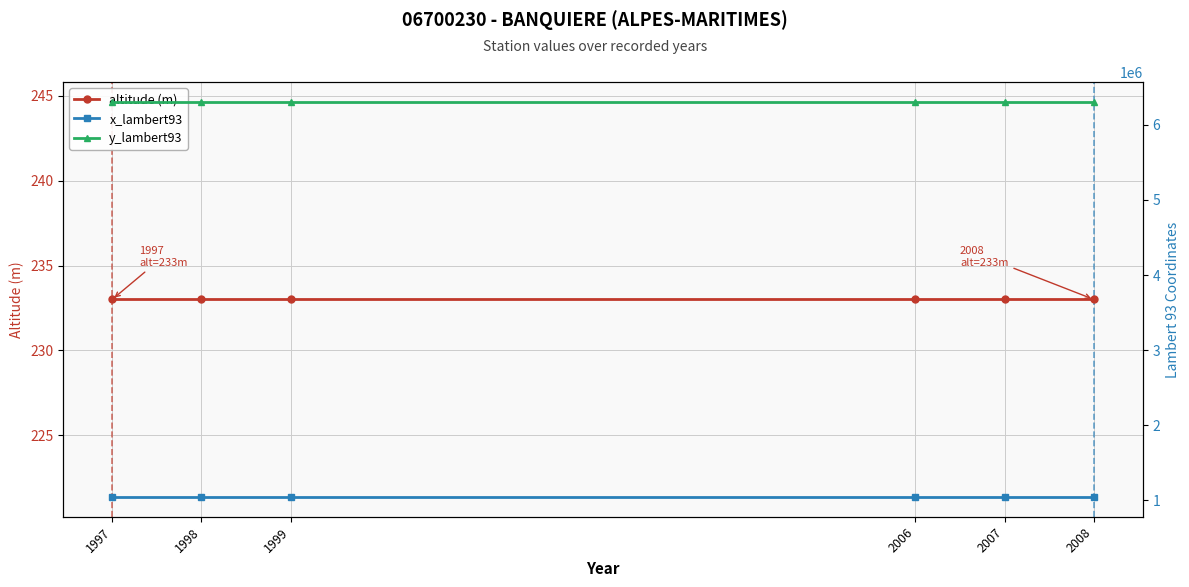

At which label is y_lambert93 closest to 6306135?

1997